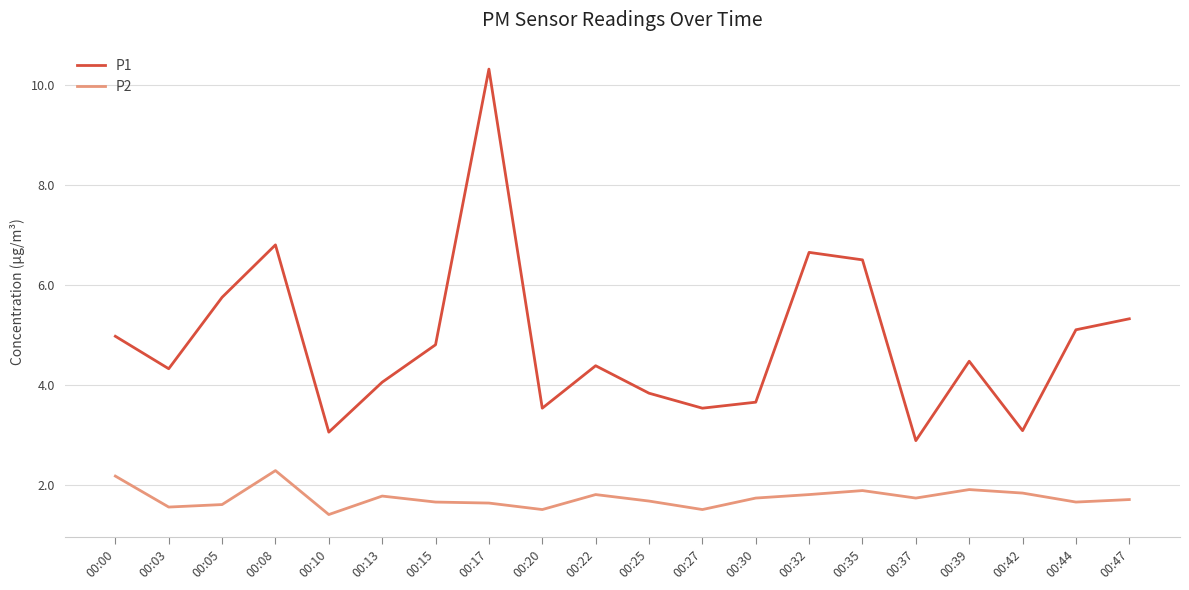

In P1, how many points are lower than both neighbors (excluding endpoints)?

6